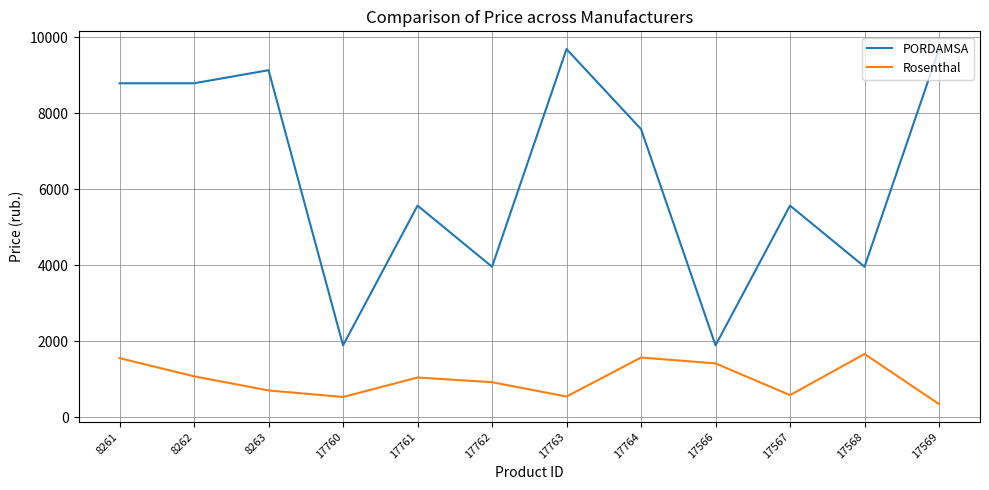

What position from the left is 8262?

2